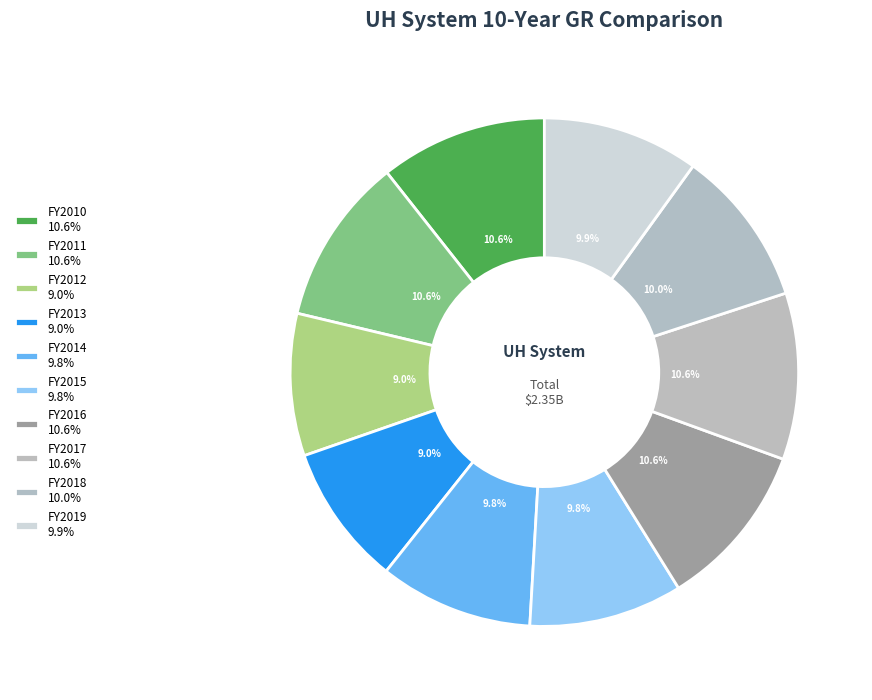

What percentage is the FY2011 slice, to the nearest percent?

11%